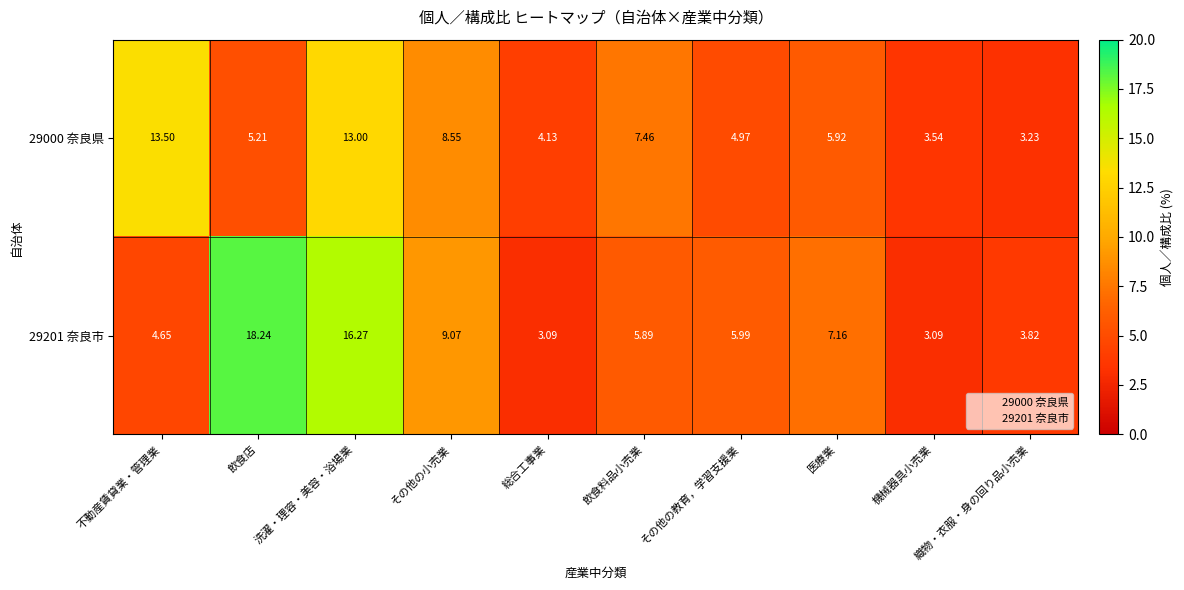

Count the number of data series in this chart.

2